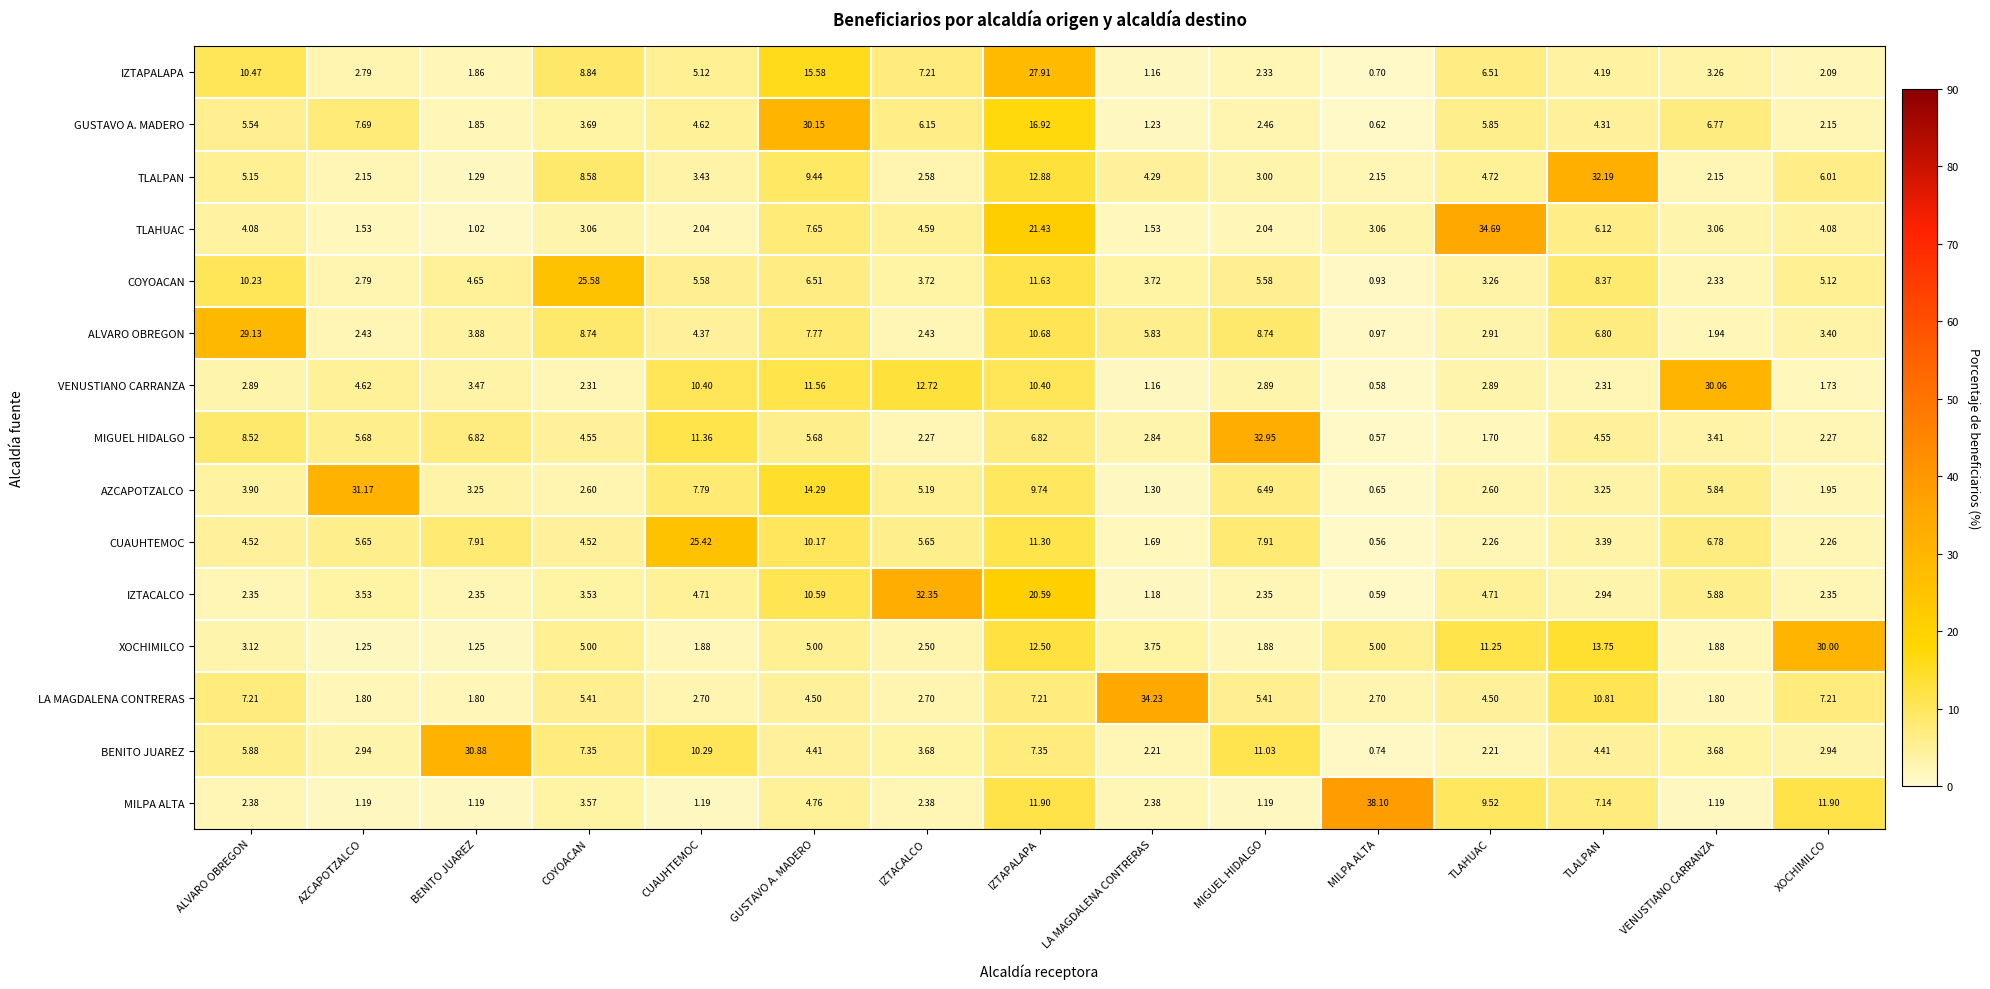

At which category does the chart reach its peak across all series?

MILPA ALTA